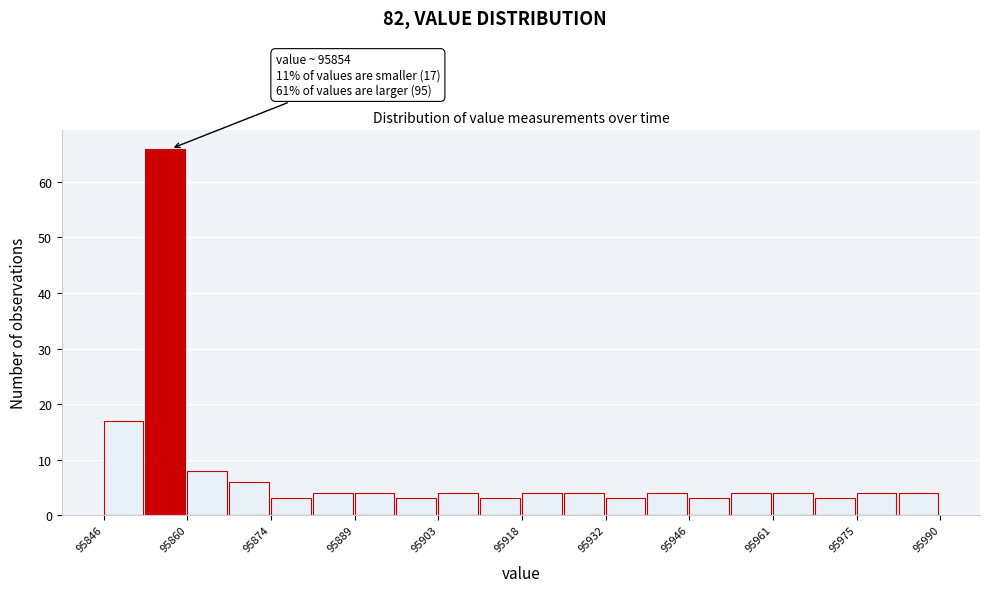

Read against the x-axis, roughly where is the centre of the tallest bar?

95856